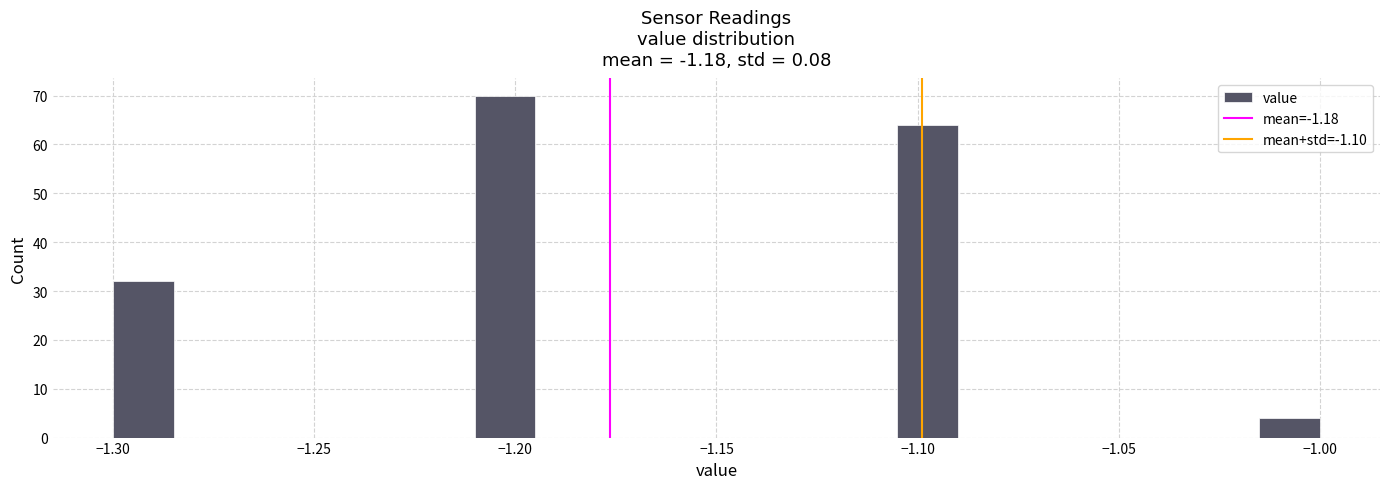

Around what value on the x-axis is the tallest bar? Give the approximate position of its centre, as read against the axis.

-1.200